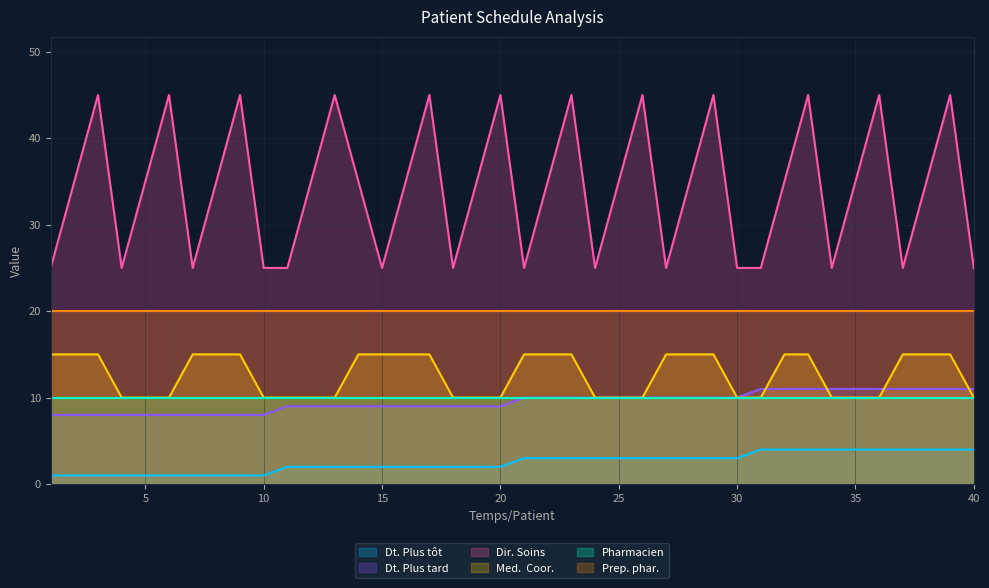

What is the minimum value shown in the chart?

1